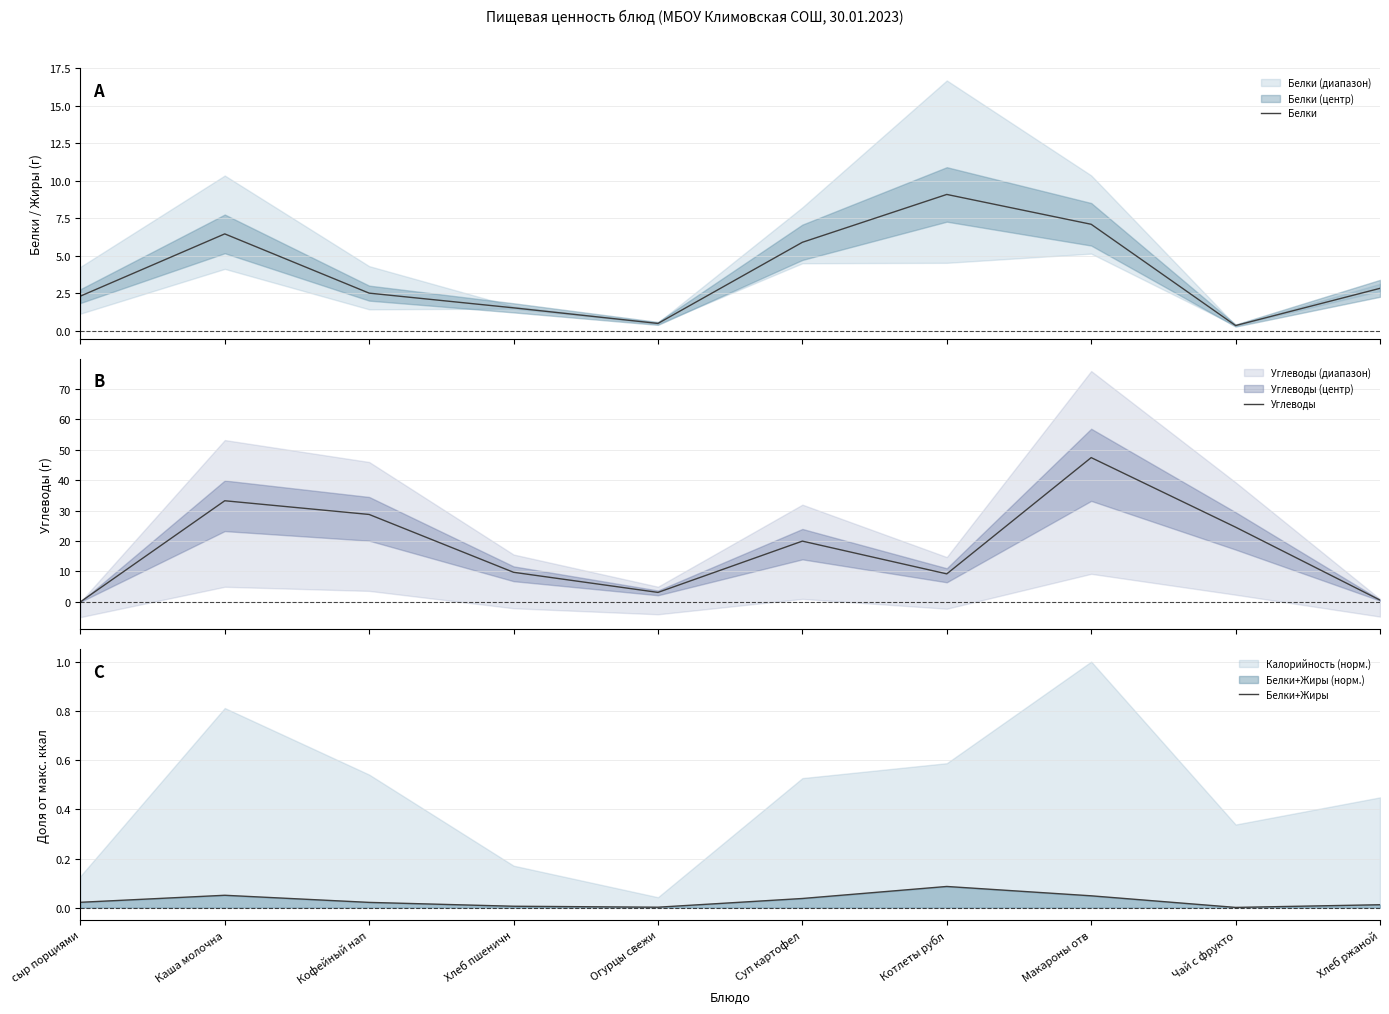

What is the difference between the highest and lowest values at Огурцы свежи?

3.1